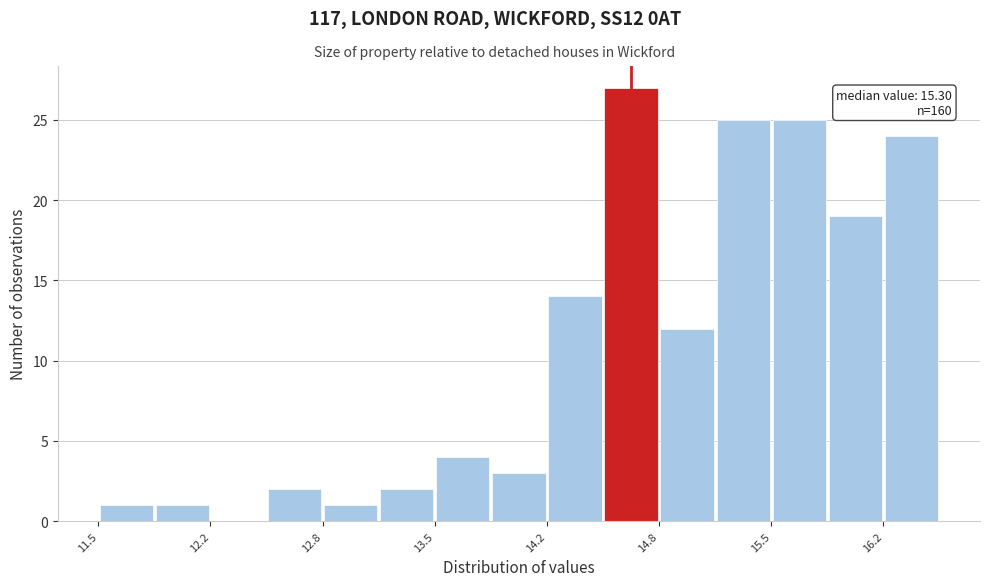

Around what value on the x-axis is the tallest bar? Give the approximate position of its centre, as read against the axis.

14.7